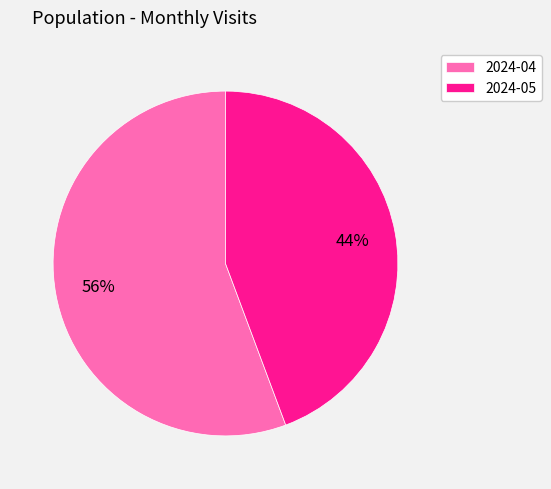

Rank the categories by value from lowest to highest.

2024-05, 2024-04